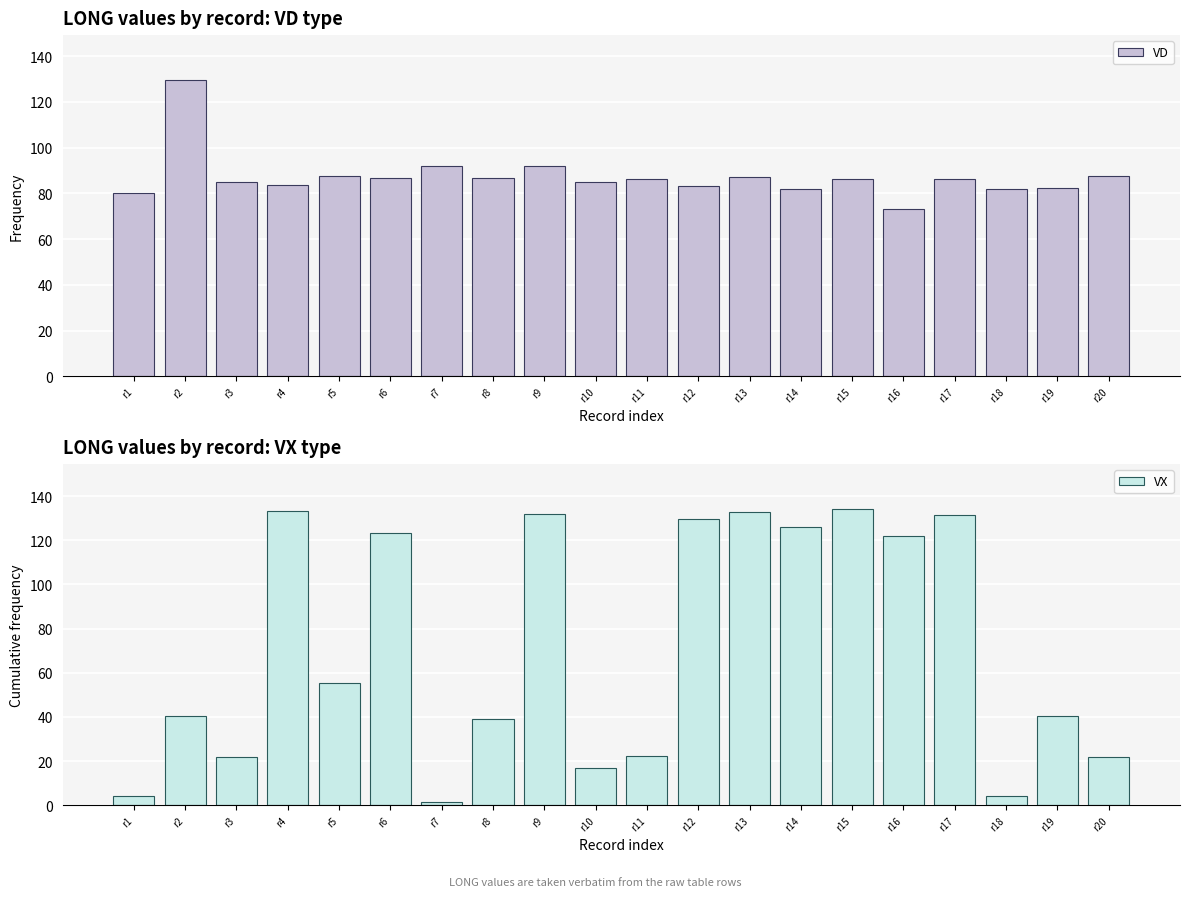

At which label is VD closest to 101?

r7